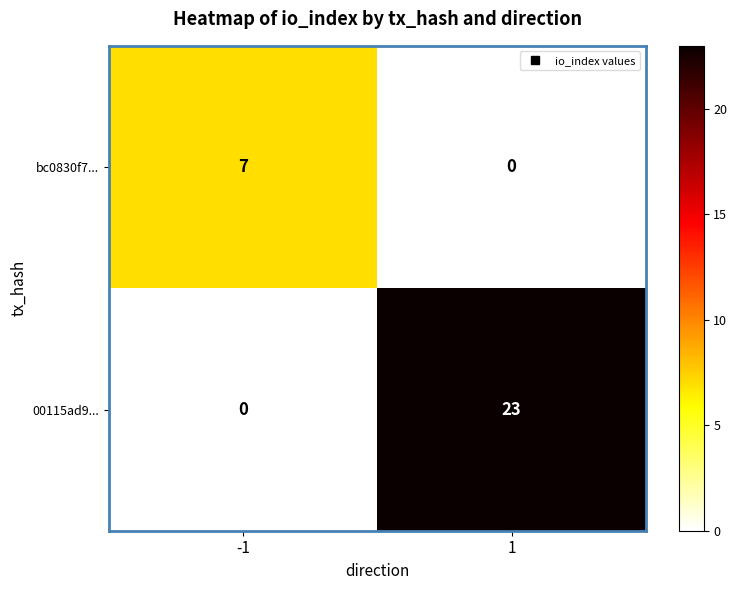

How many data points does each series have?

2